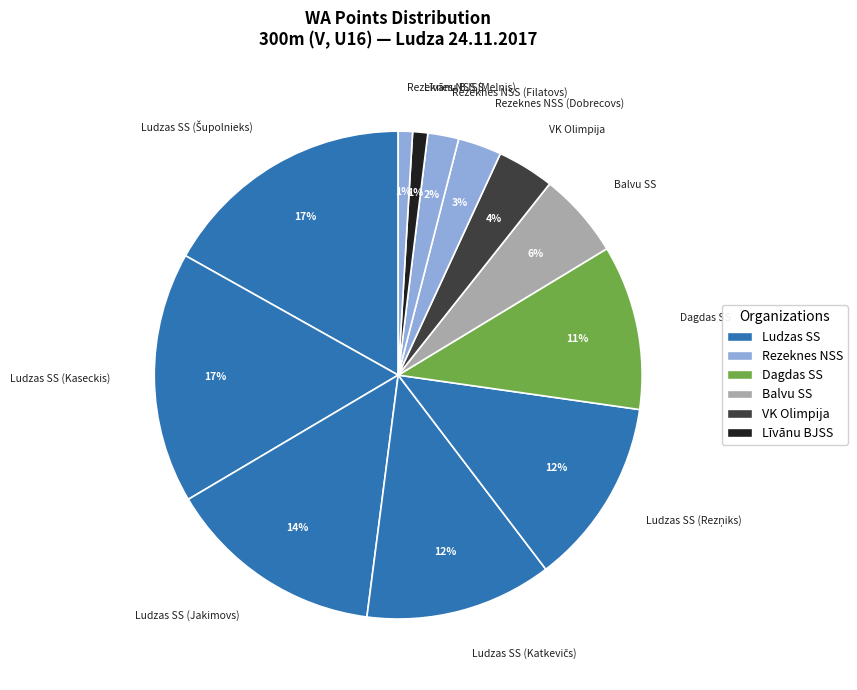

To the nearest percent, what is the difference between the largest and smallest slice percentages?

16%